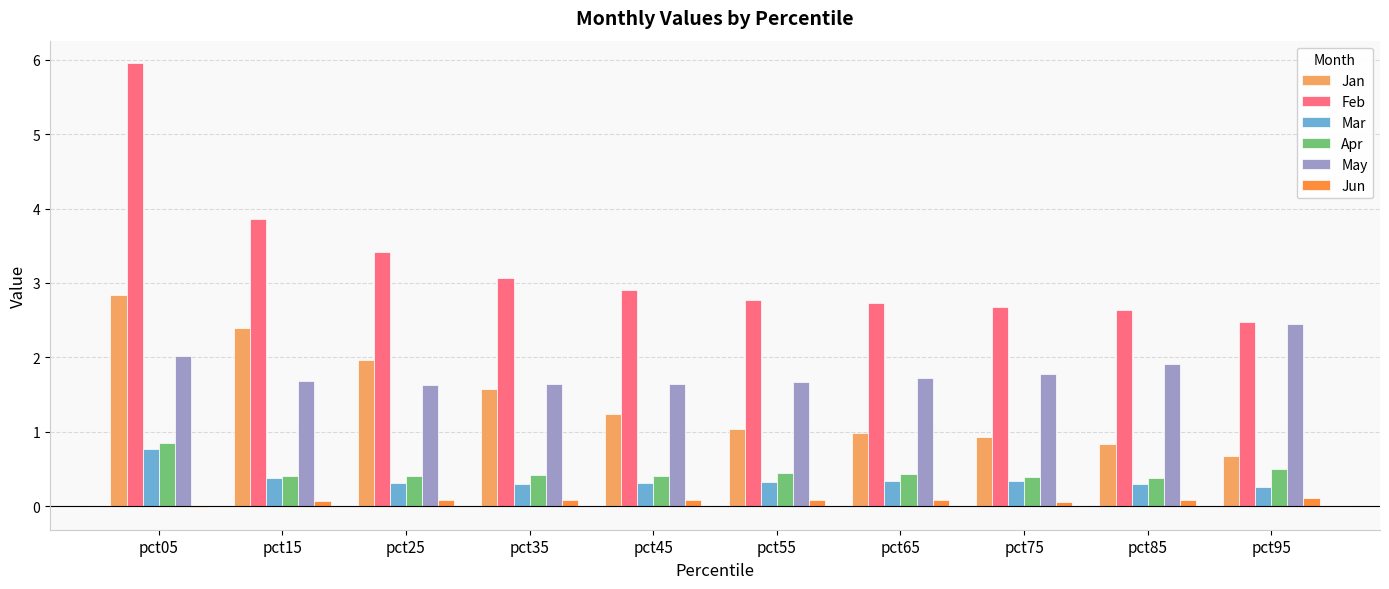

Between pct05 and pct45, which series saw the biggest shift?

Feb